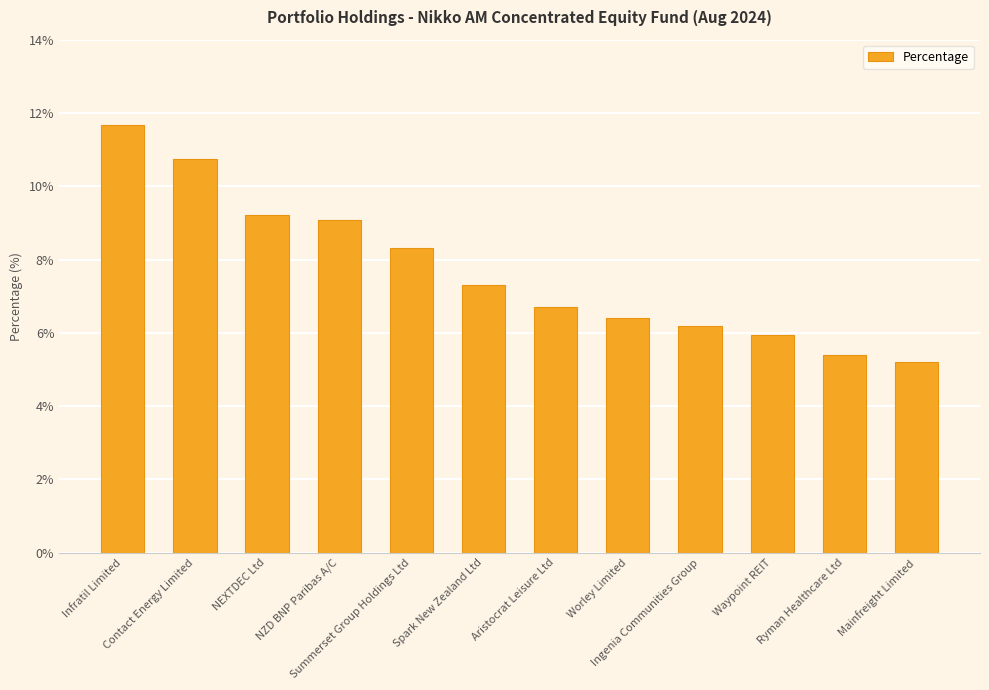

Does the chart contain any negative values?

No